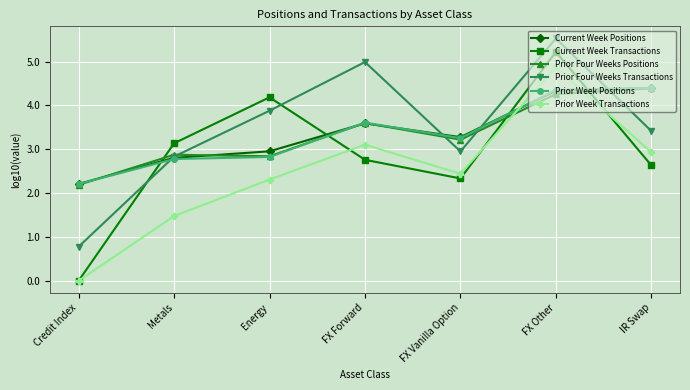

At which category does Current Week Positions reach its first local peak?

FX Forward